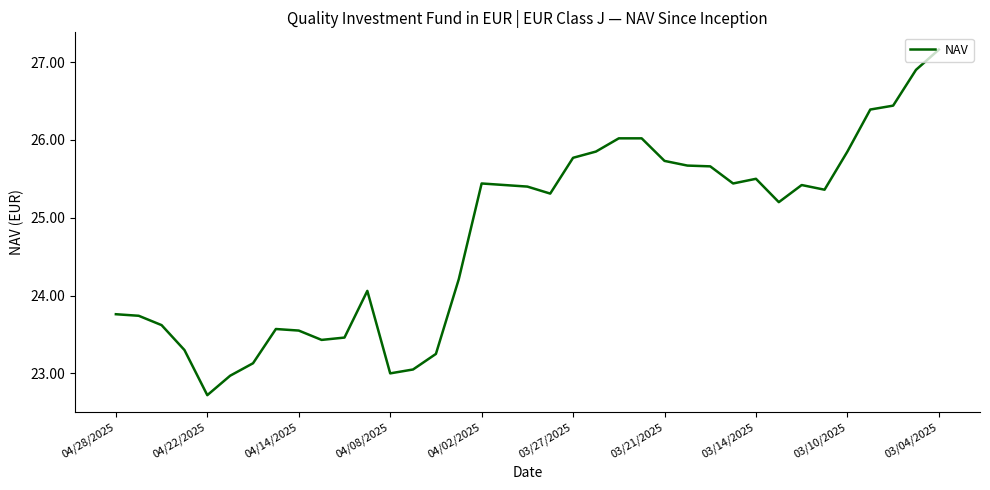

What is the difference between the maximum and minimum values?

4.4